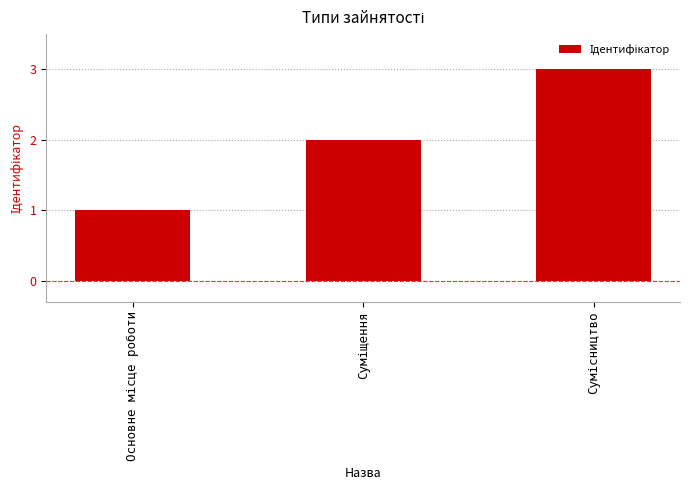

How many bars are there in total?

3